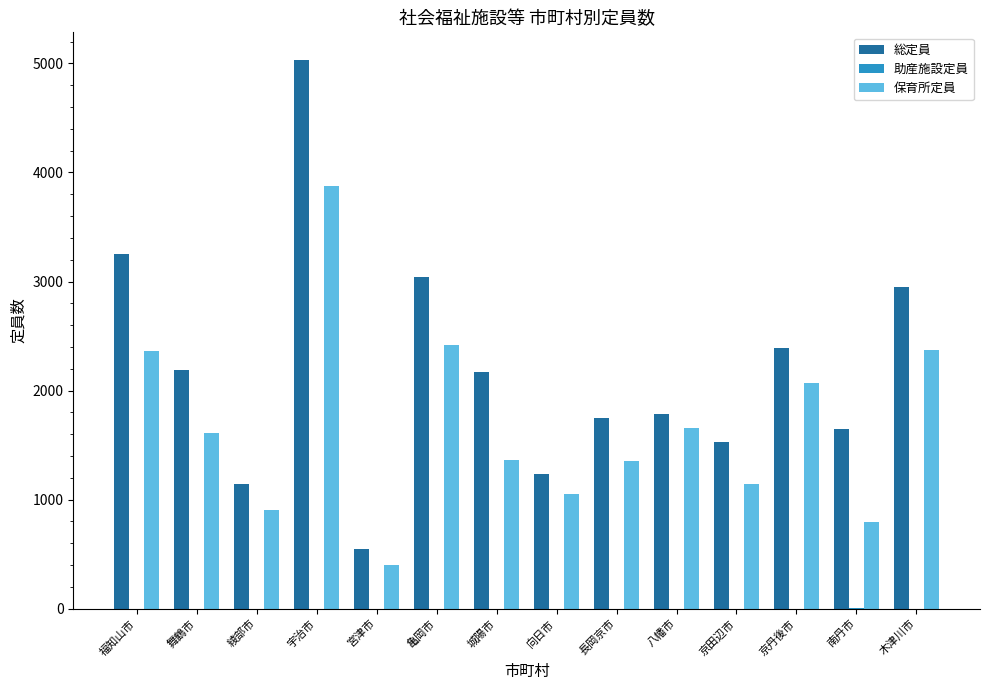

Which series has the widest spread of values?

総定員